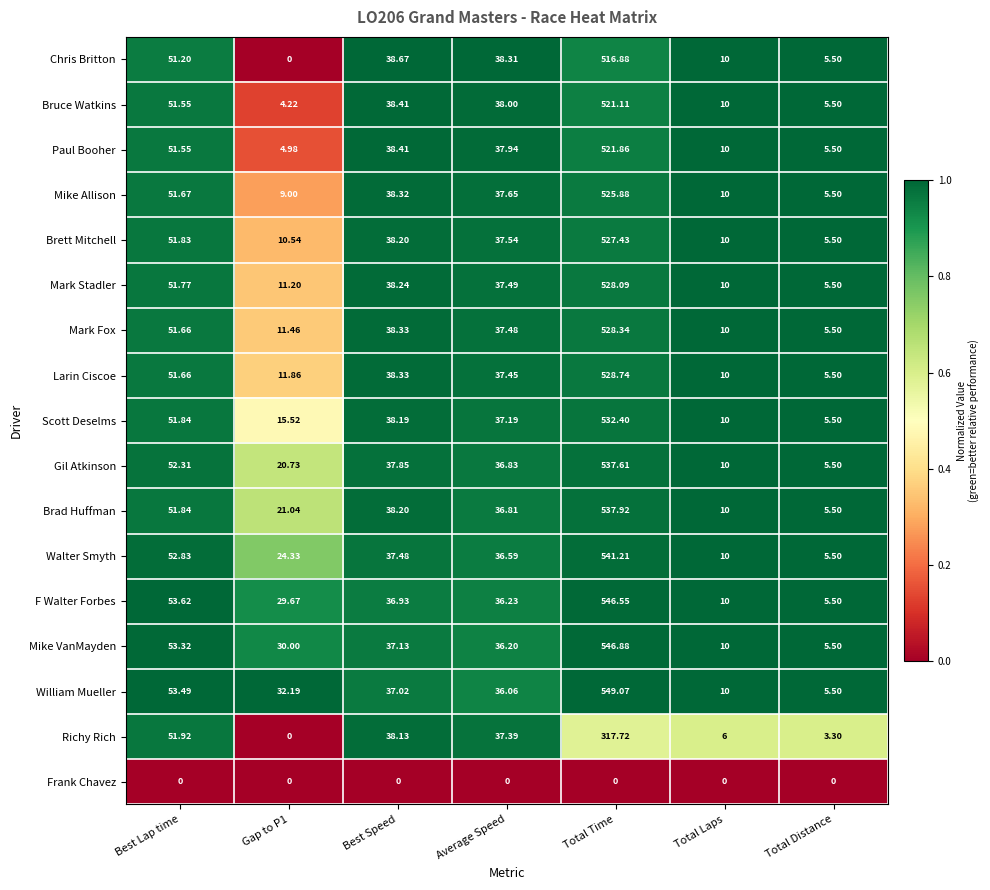

List the series in order of their peak value, highest first.

William Mueller, Mike VanMayden, F Walter Forbes, Walter Smyth, Brad Huffman, Gil Atkinson, Scott Deselms, Larin Ciscoe, Mark Fox, Mark Stadler, Brett Mitchell, Mike Allison, Paul Booher, Bruce Watkins, Chris Britton, Richy Rich, Frank Chavez